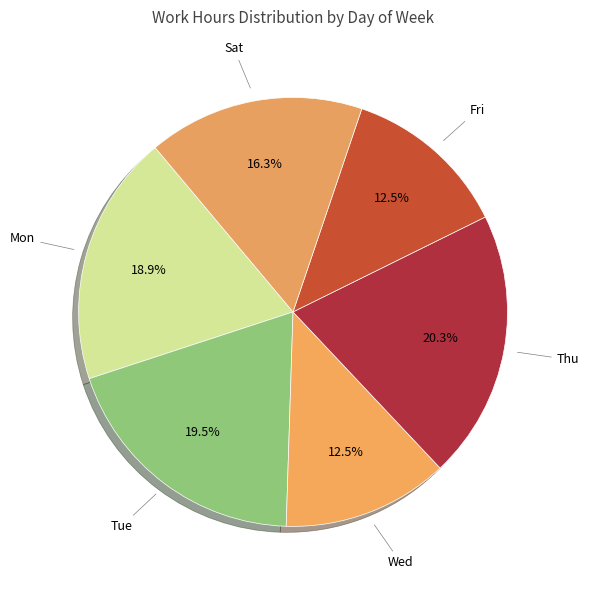

How many segments does this pie chart have?

6